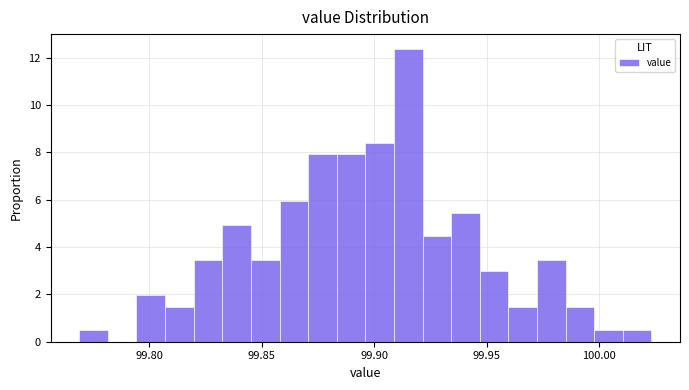

Read against the x-axis, roughly where is the centre of the tallest bar?

99.915